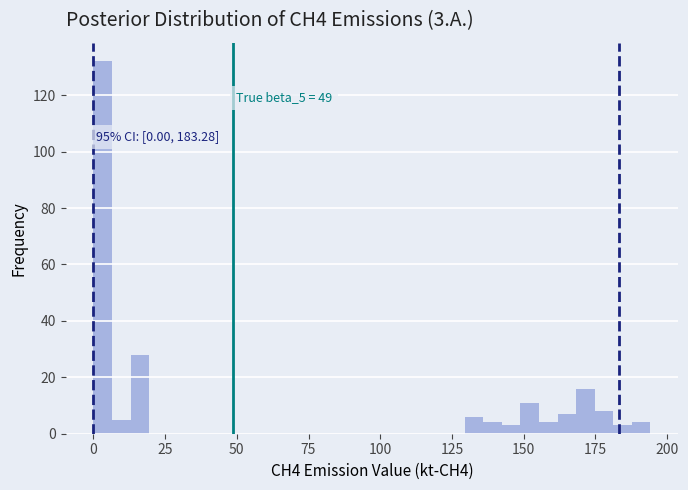

Around what value on the x-axis is the tallest bar? Give the approximate position of its centre, as read against the axis.

5